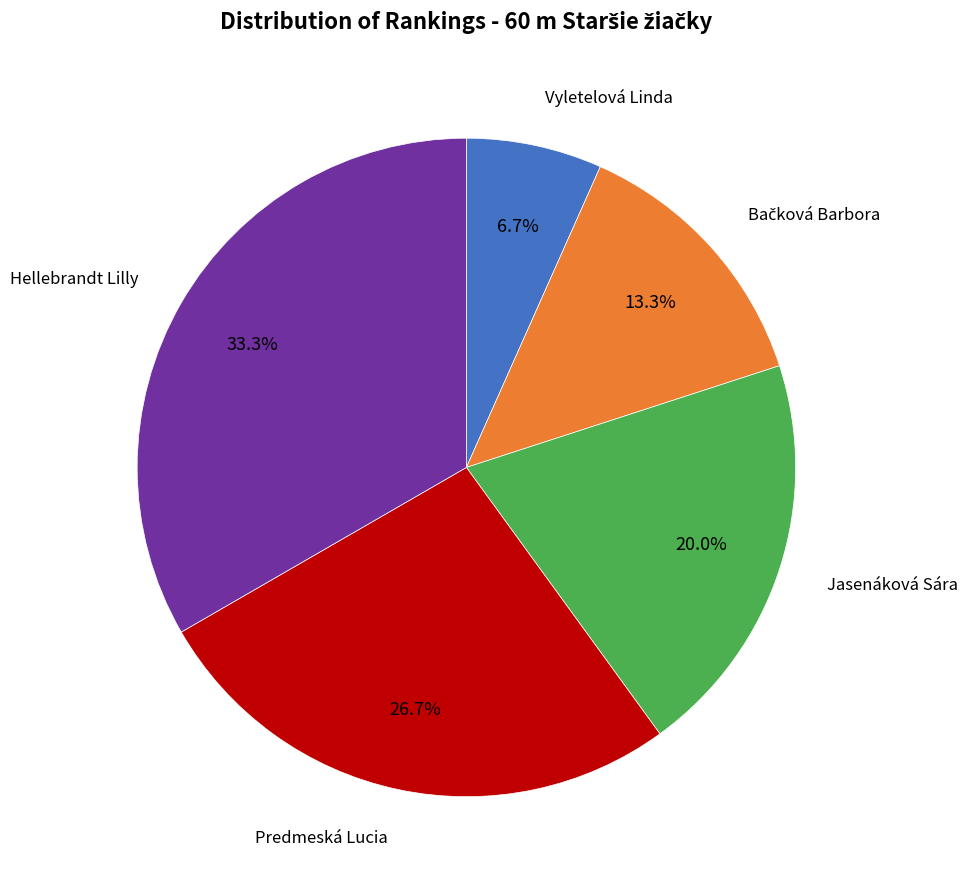

To the nearest percent, what is the average slice percentage?

20%